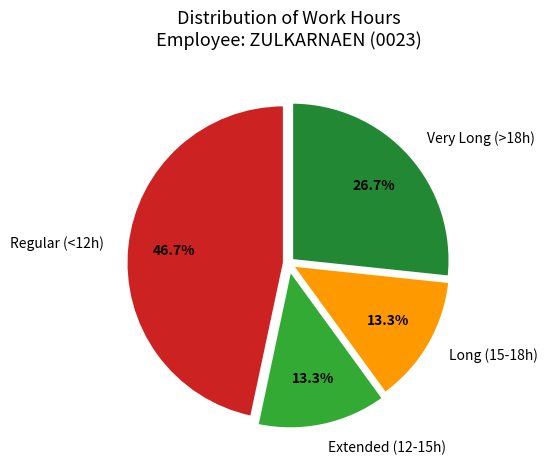

To the nearest percent, what is the average slice percentage?

25%